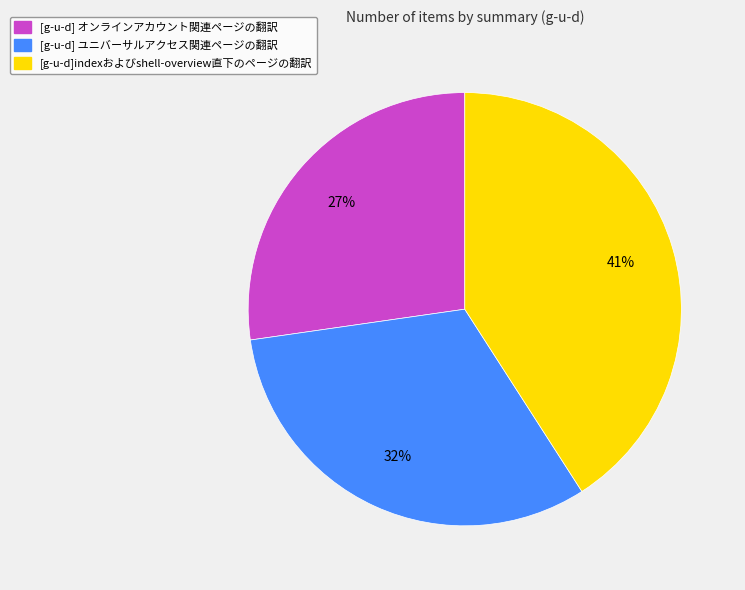

Which slice is the smallest?

[g-u-d] オンラインアカウント関連ページの翻訳